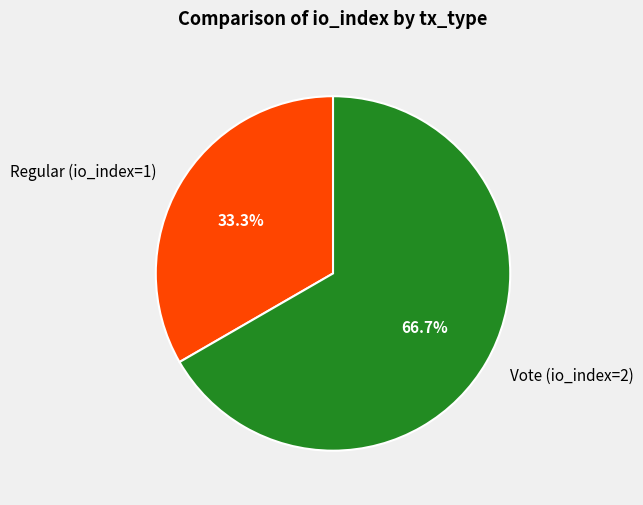

How many segments does this pie chart have?

2